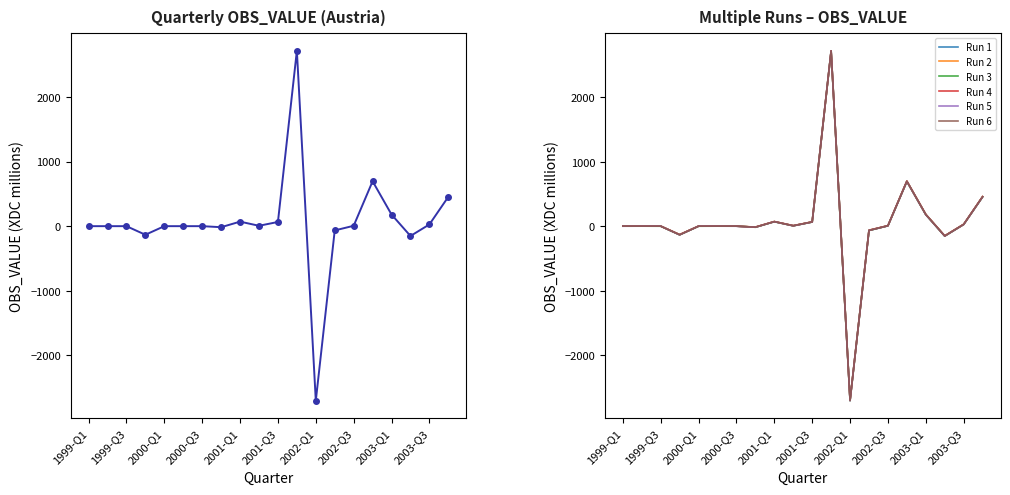

Reading left to right, what are all the values shown in this chart?

0	0	0	-133	0	0	0	-16	70	6	65	2715	-2702	-66	6	695	180	-152	27	455